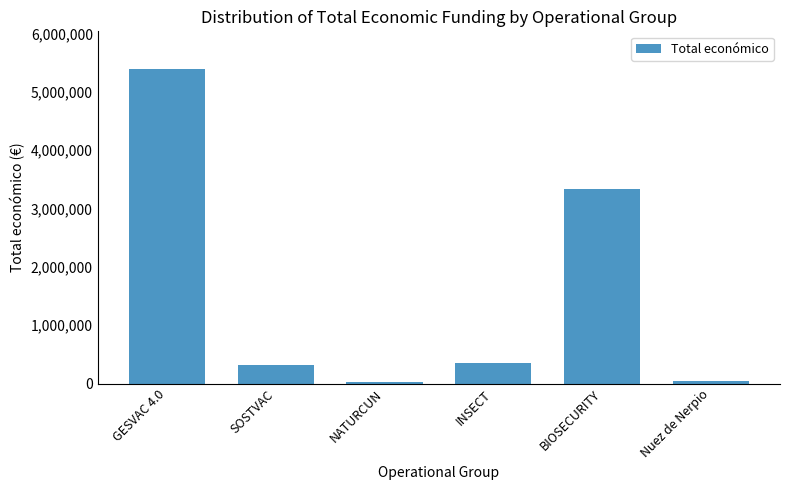

Reading left to right, transcribe all the data shown in this chart.

GESVAC 4.0=5390598	SOSTVAC=311553	NATURCUN=19478	INSECT=344243	BIOSECURITY=3342252	Nuez de Nerpio=49300